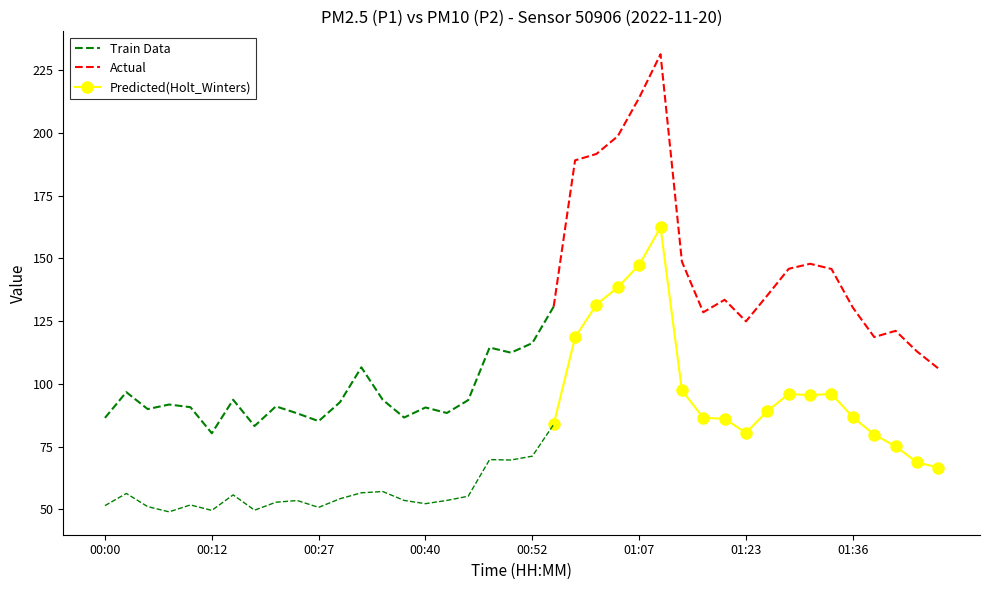

Reading left to right, list all the values displayed in this chart.

P1: 00:00=86.4	00:02=96.7	00:05=89.9	00:07=91.8	00:10=90.7	00:12=80.3	00:15=93.7	00:17=83.2	00:20=91.0	00:25=88.2	00:27=85.1	00:30=92.7	00:32=106.6	00:35=93.6	00:37=86.6	00:40=90.6	00:42=88.4	00:45=93.5	00:47=114.5	00:50=112.4	00:52=116.2	00:55=130.8	01:00=189.0	01:02=191.6	01:05=198.7	01:07=213.9	01:10=231.3	01:15=148.7	01:18=128.5	01:20=133.5	01:23=124.9	01:25=135.2	01:28=145.8	01:30=147.8	01:33=145.8	01:36=130.3	01:38=118.6	01:41=121.1	01:43=112.9	01:46=106.1
P2: 00:00=51.5	00:02=56.3	00:05=51.1	00:07=49.0	00:10=51.8	00:12=49.6	00:15=55.8	00:17=49.7	00:20=52.8	00:25=53.5	00:27=50.8	00:30=54.2	00:32=56.6	00:35=57.1	00:37=53.5	00:40=52.2	00:42=53.5	00:45=55.2	00:47=69.8	00:50=69.7	00:52=71.2	00:55=83.8	01:00=118.5	01:02=131.5	01:05=138.4	01:07=147.3	01:10=162.3	01:15=97.4	01:18=86.5	01:20=86.0	01:23=80.5	01:25=89.1	01:28=96.0	01:30=95.5	01:33=96.0	01:36=86.7	01:38=79.8	01:41=75.1	01:43=68.7	01:46=66.7